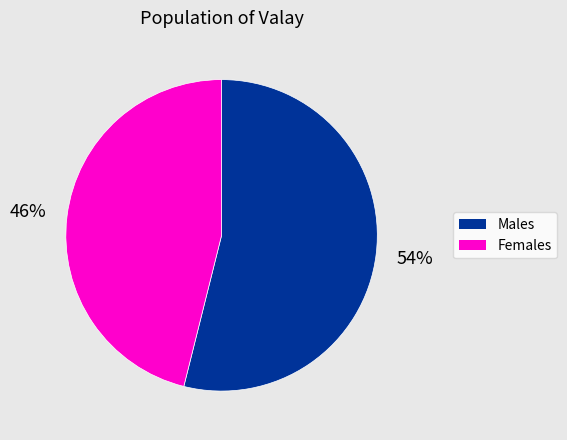

To the nearest percent, what is the combined percentage of Females and Males?

100%